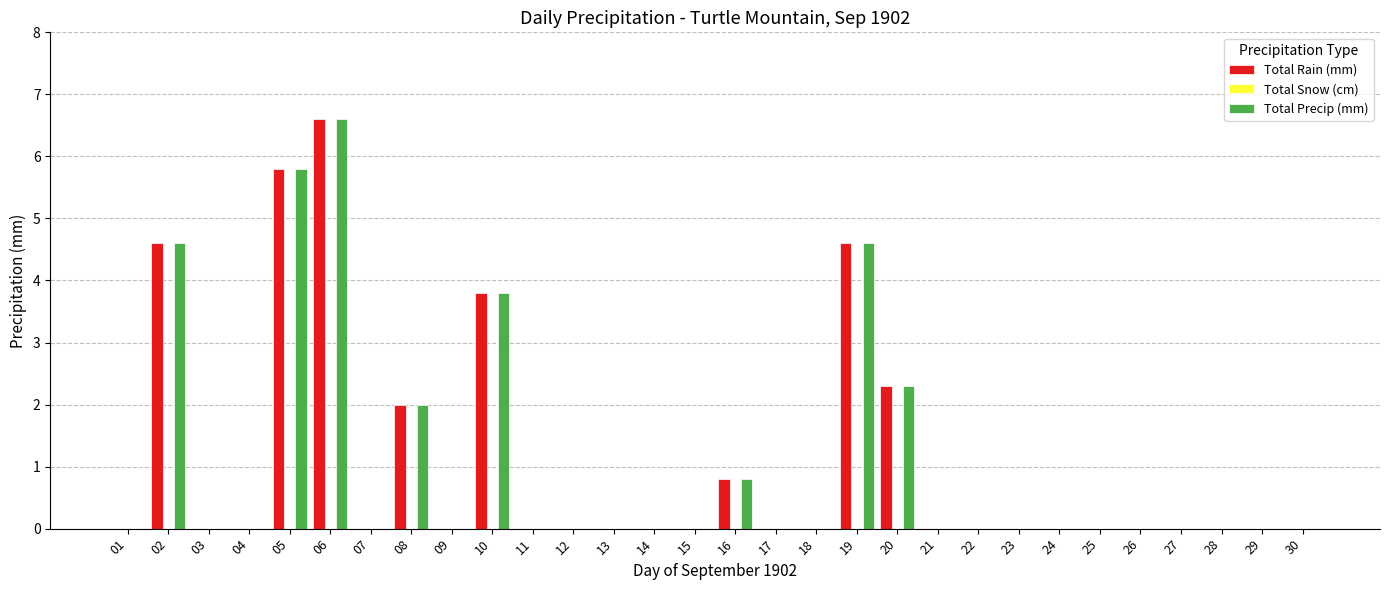

What is the greatest value displayed?

6.6